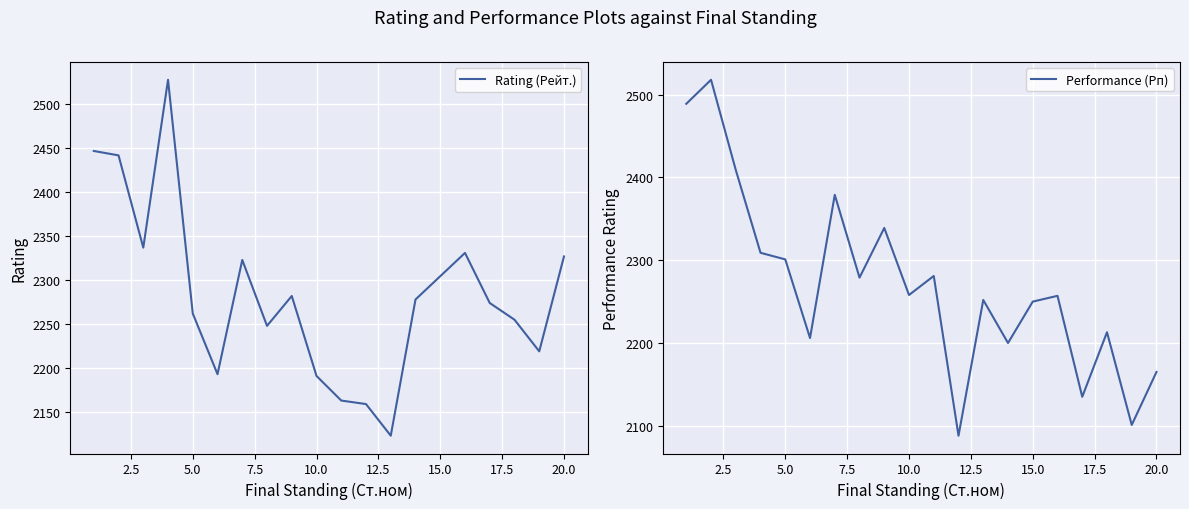

Reading left to right, what are all the values shown in this chart?

2489	2518	2409	2309	2301	2206	2379	2279	2339	2258	2281	2088	2252	2200	2250	2257	2135	2213	2101	2165